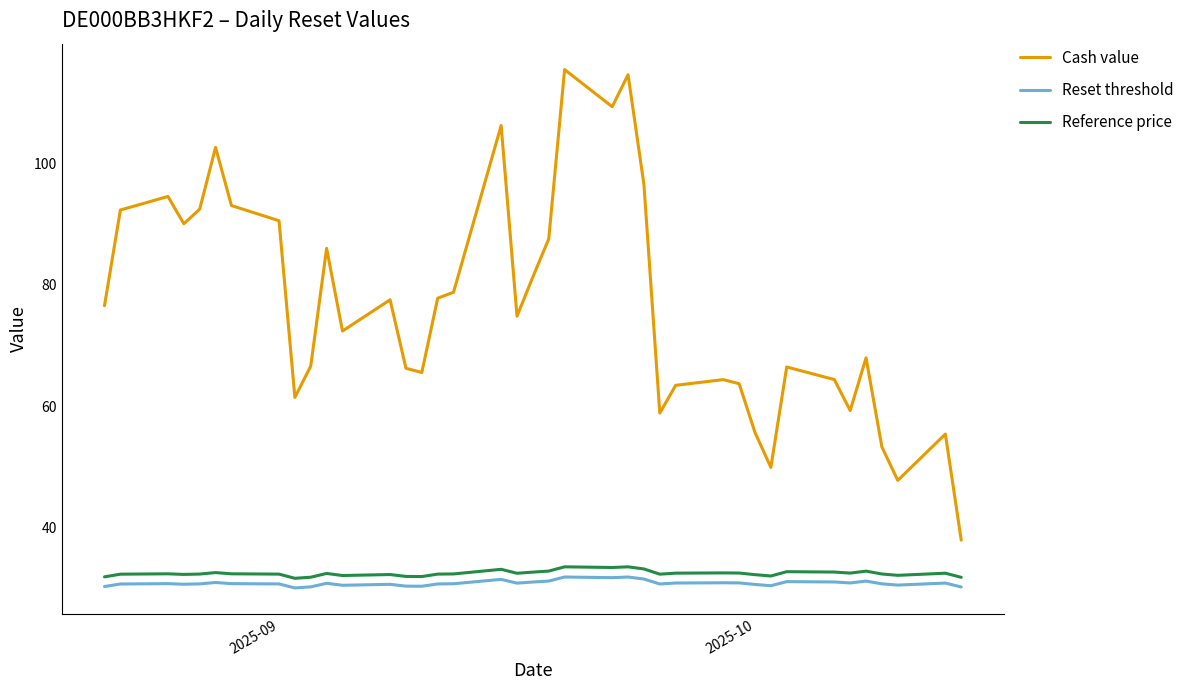

True or false: Reset threshold and Reference price cross at least once.

False